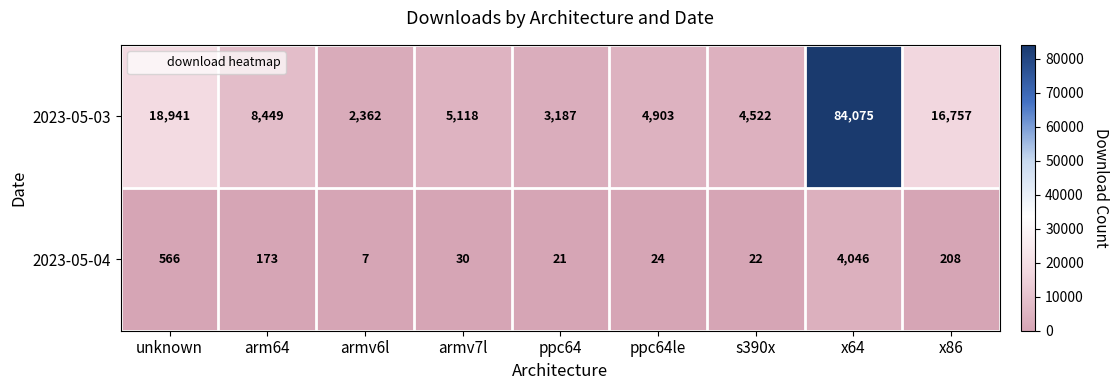

Which category has the lowest value across all series?

armv6l